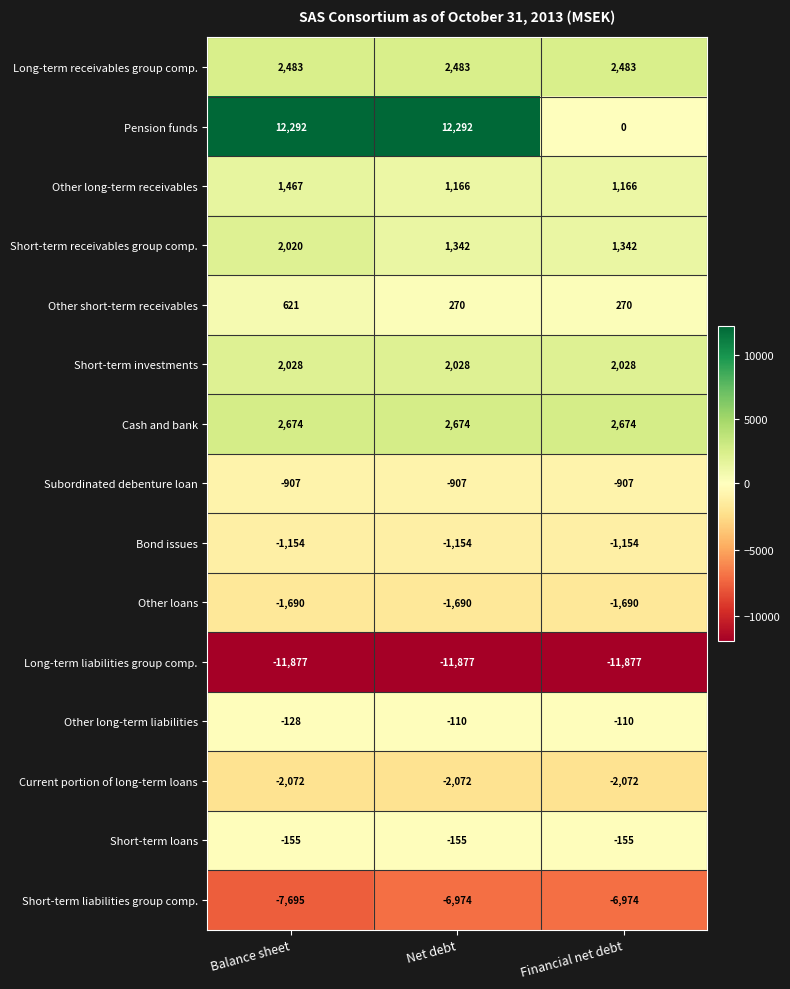

At which label does Other short-term receivables reach its peak?

Balance sheet